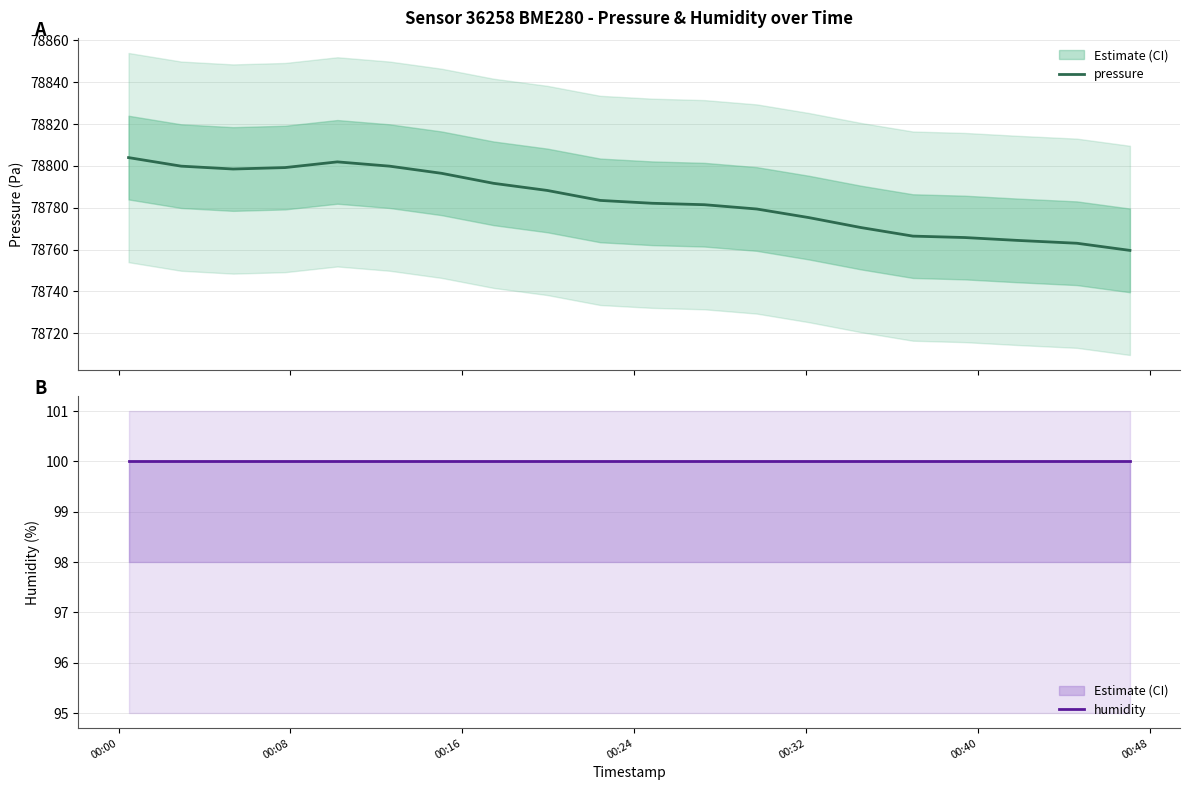

What is the lowest value of the pressure series?

78759.6